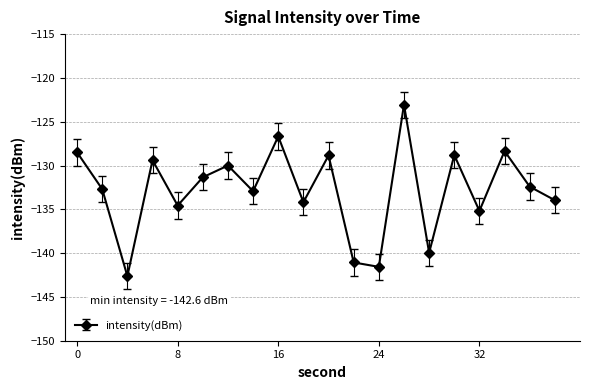

What is the value of the 1st point from the left?

-128.5